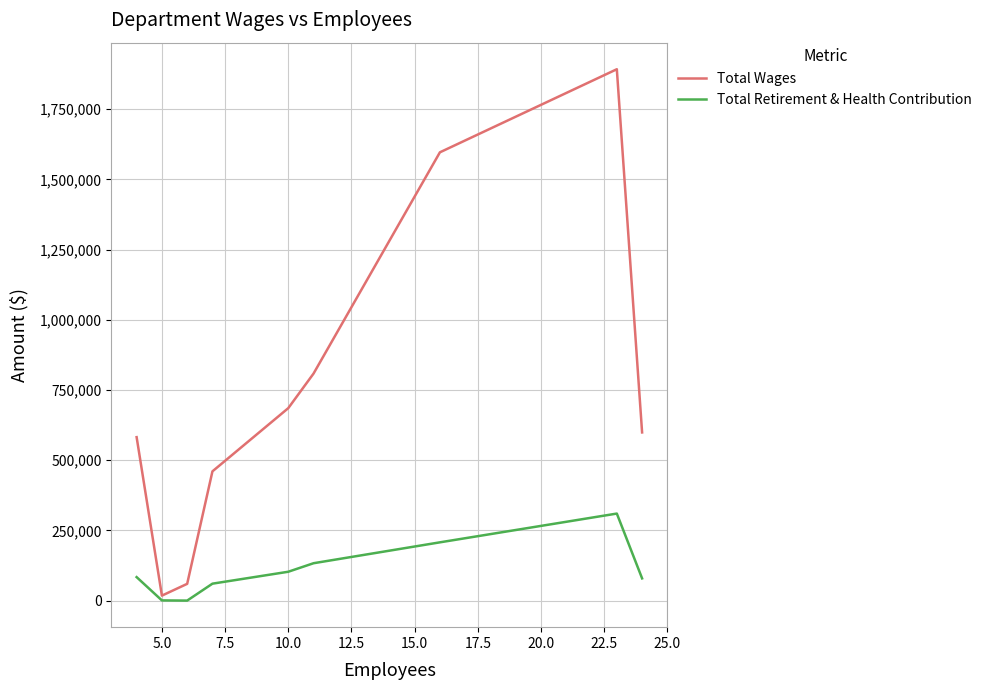

What is the maximum value for Total Wages?

1892573